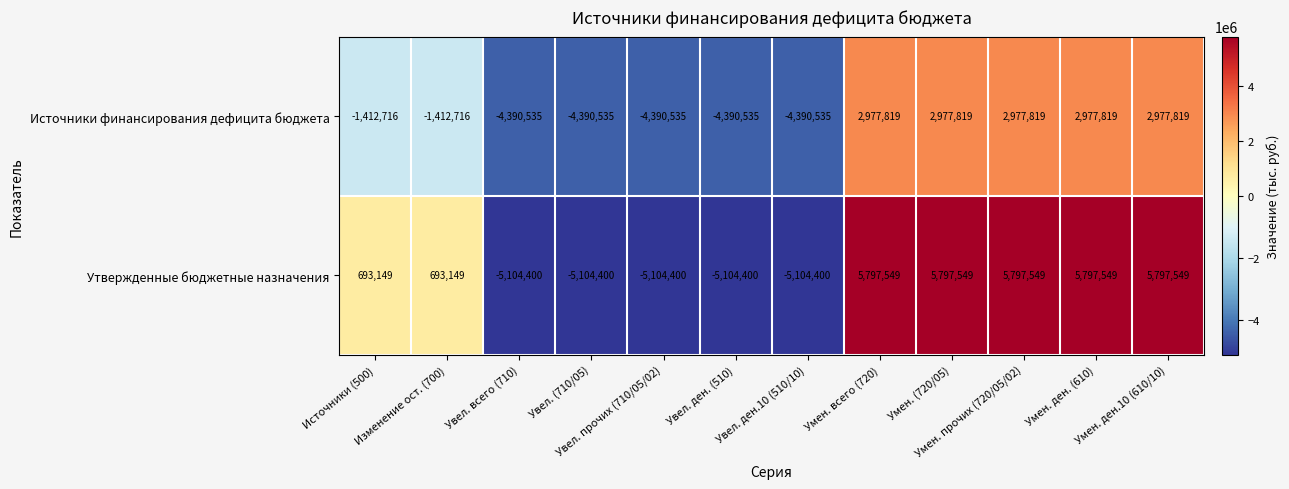

Rank the series by their maximum value, from lowest to highest.

Источники финансирования дефицита бюджета, Утвержденные бюджетные назначения